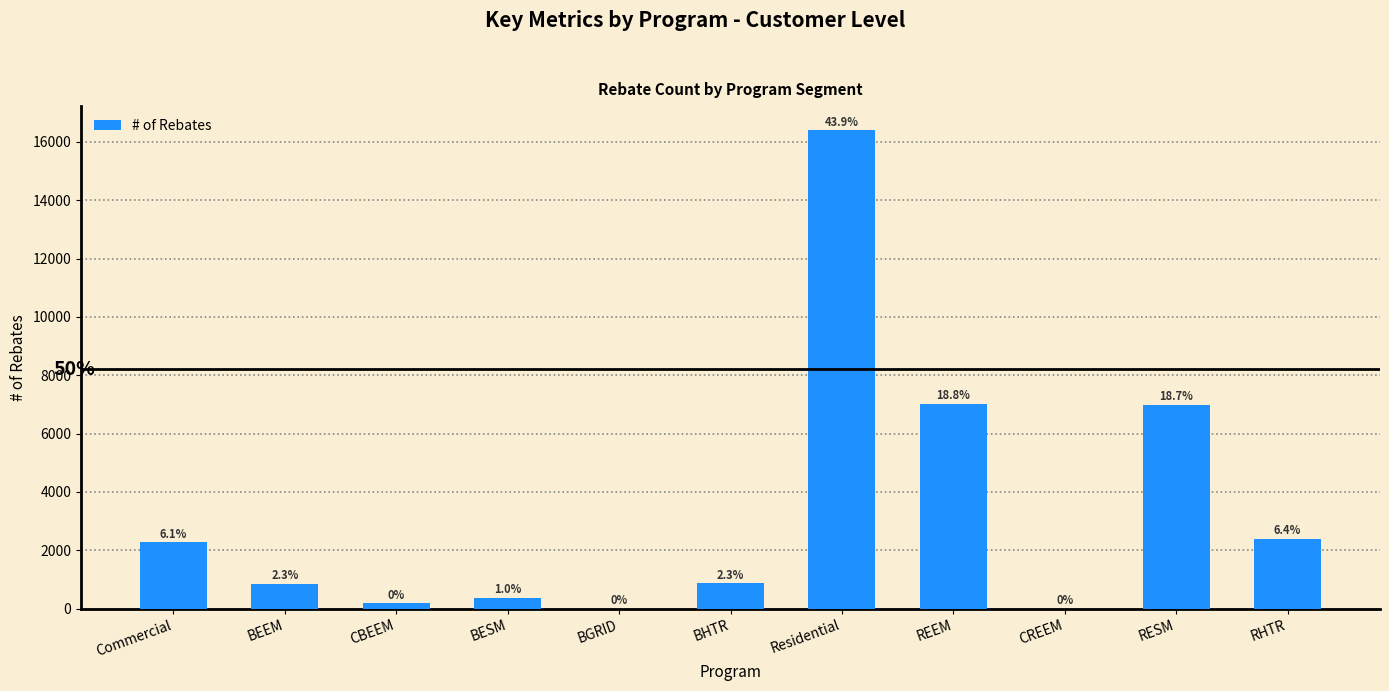

List the labels in order of value, largest first.

Residential, REEM, RESM, RHTR, Commercial, BHTR, BEEM, BESM, CBEEM, BGRID, CREEM